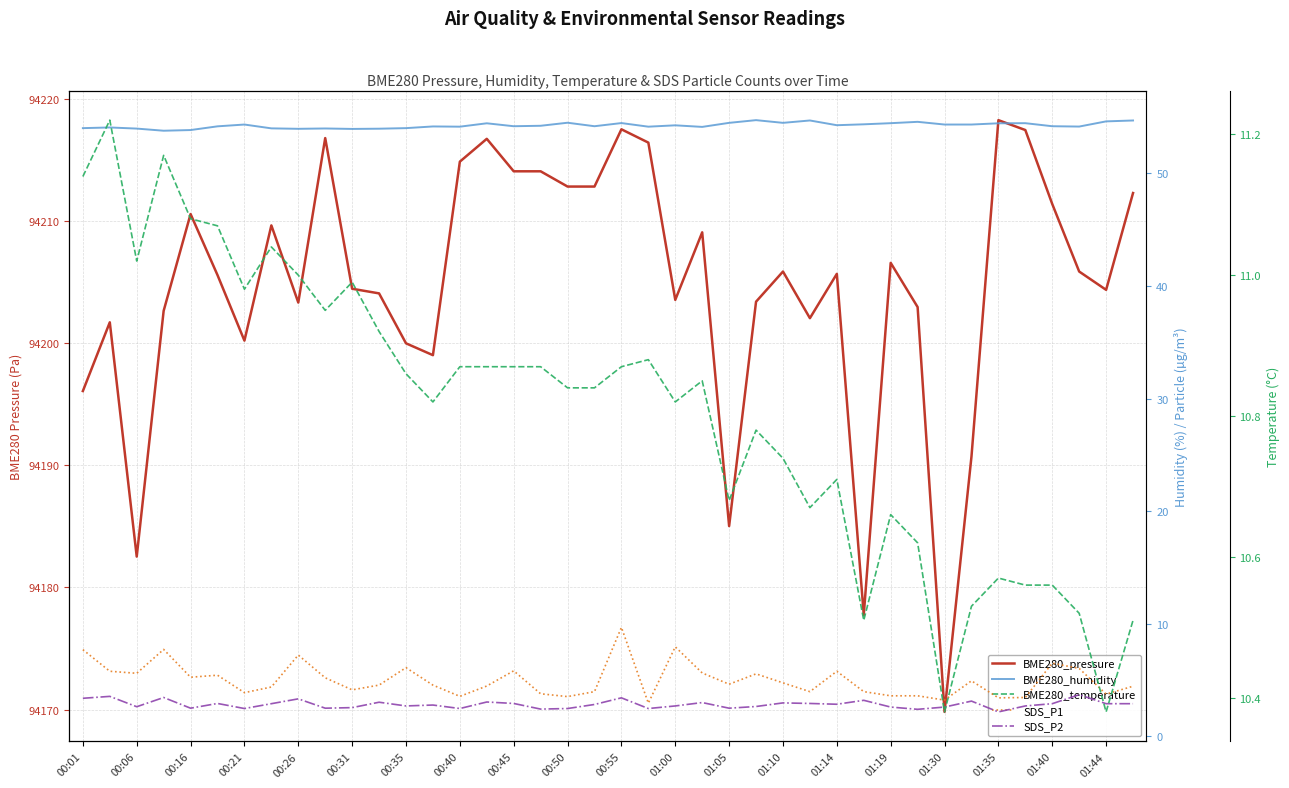

Rank the series by their maximum value, from lowest to highest.

SDS_P2, SDS_P1, BME280_temperature, BME280_humidity, BME280_pressure